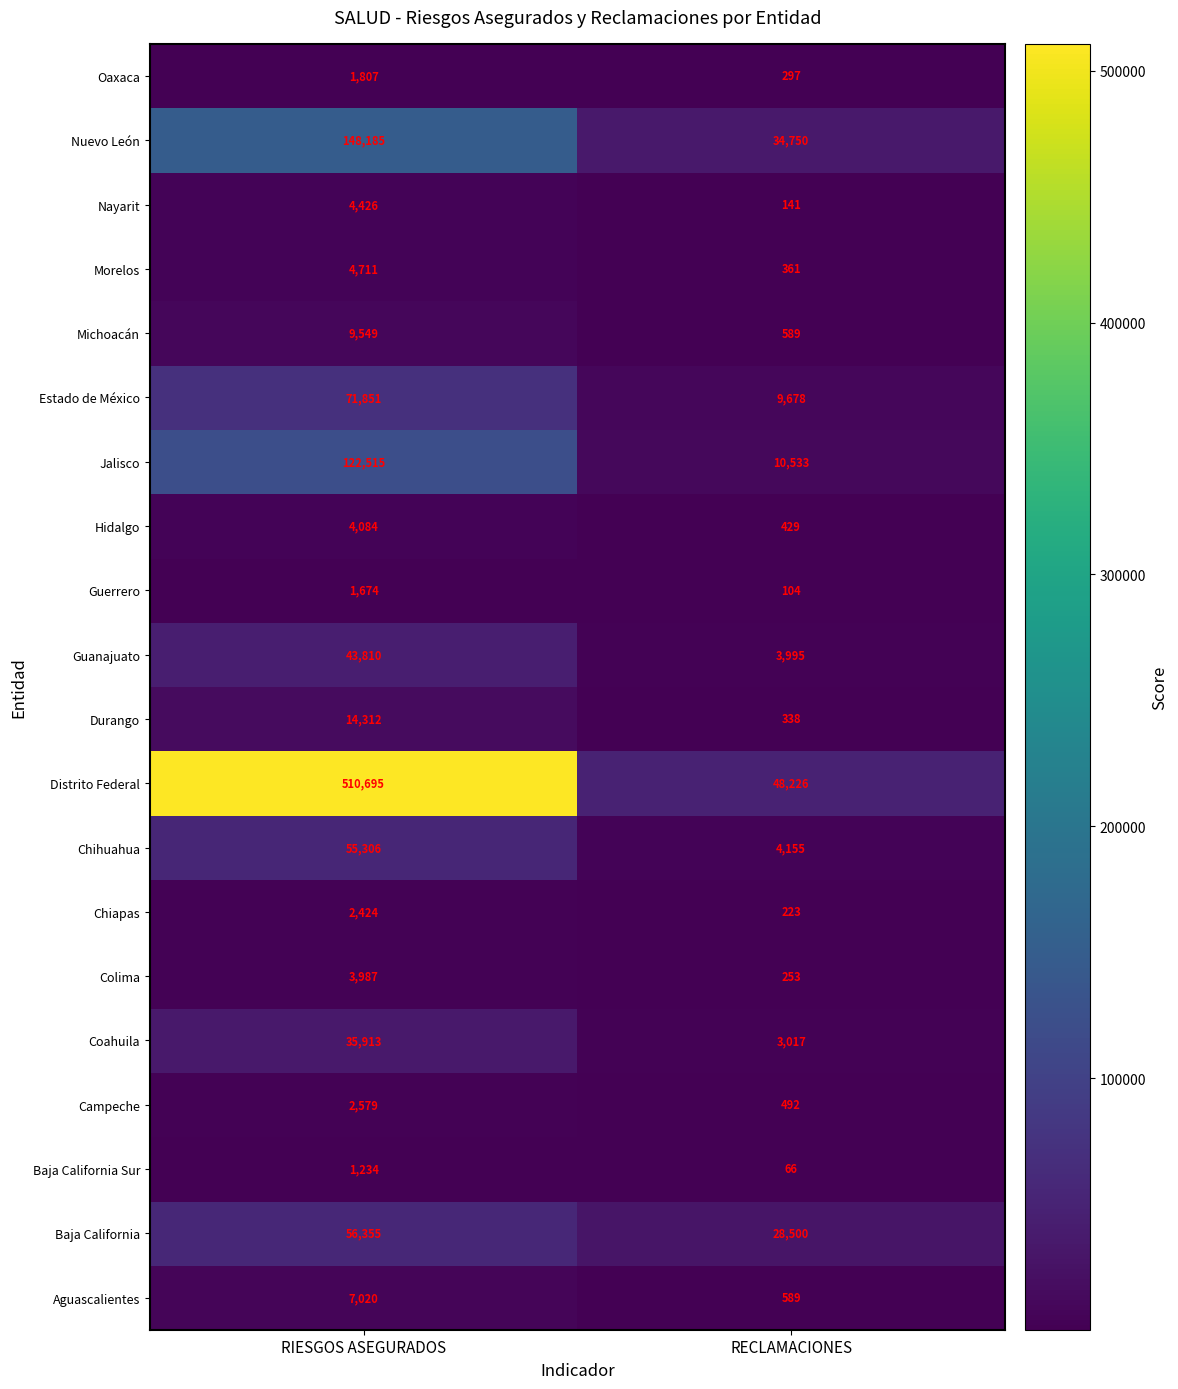

True or false: Estado de México has a value of 5135 at RECLAMACIONES.

False